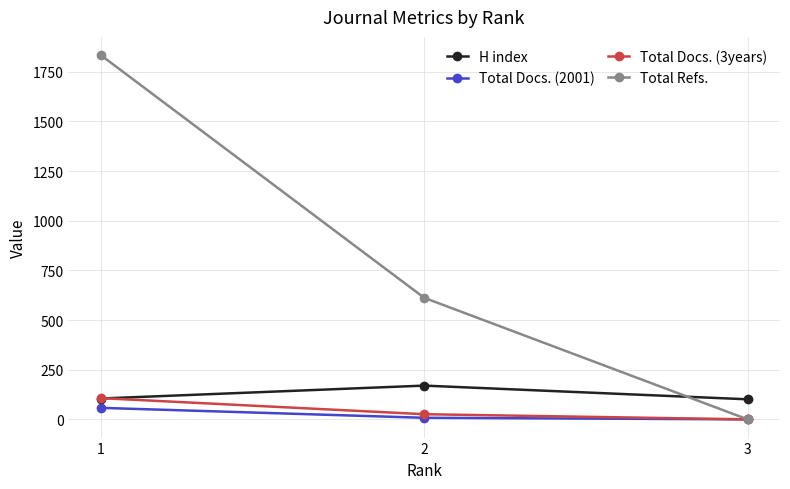

True or false: Total Refs. has a value of 739 at 1.

False